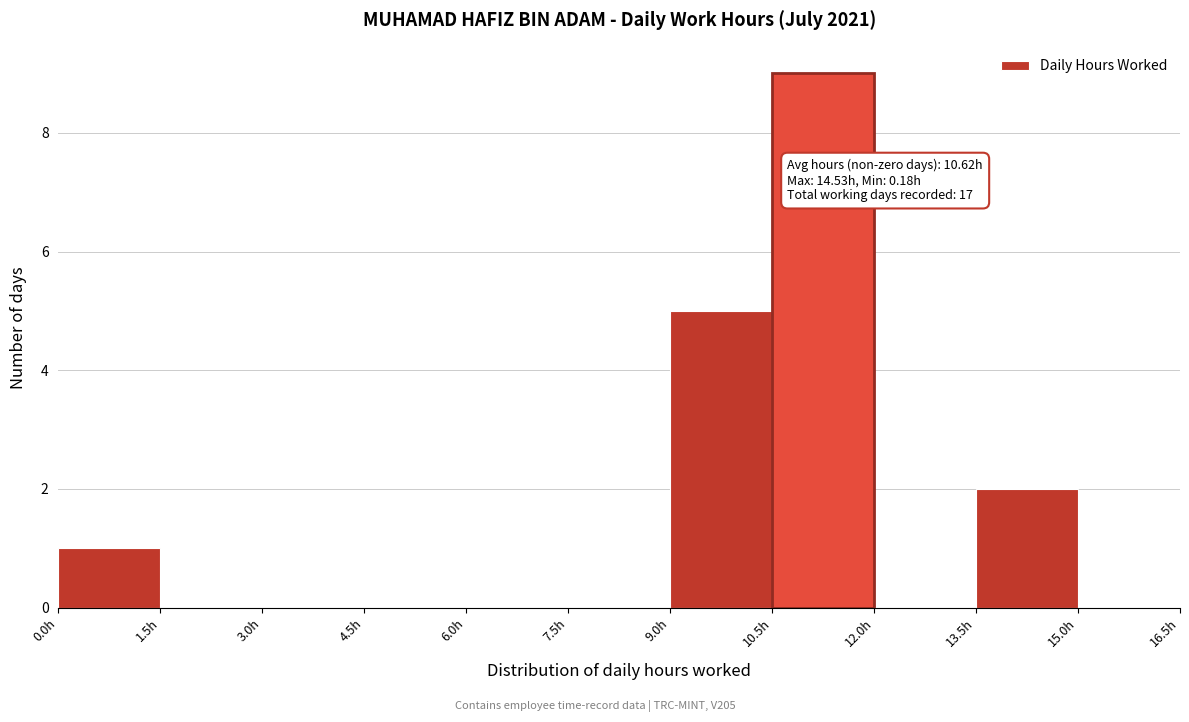

Which range on the x-axis has the tallest bar?

10.5 to 12.0